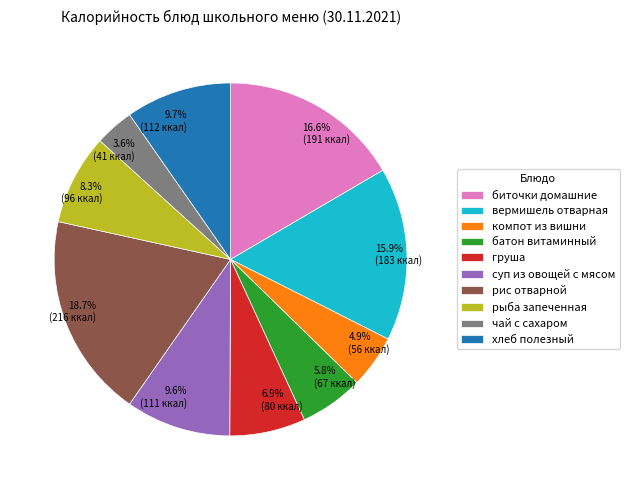

To the nearest percent, what portion does рис отварной represent?

19%